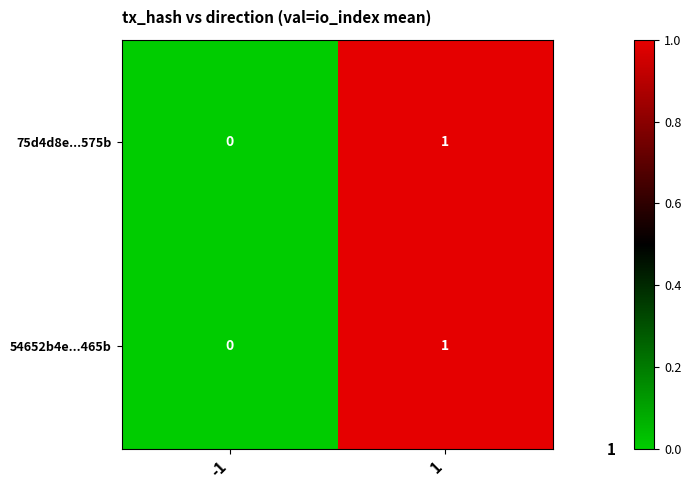

Is it true that 75d4d8e...575b equals 1 at -1?

False